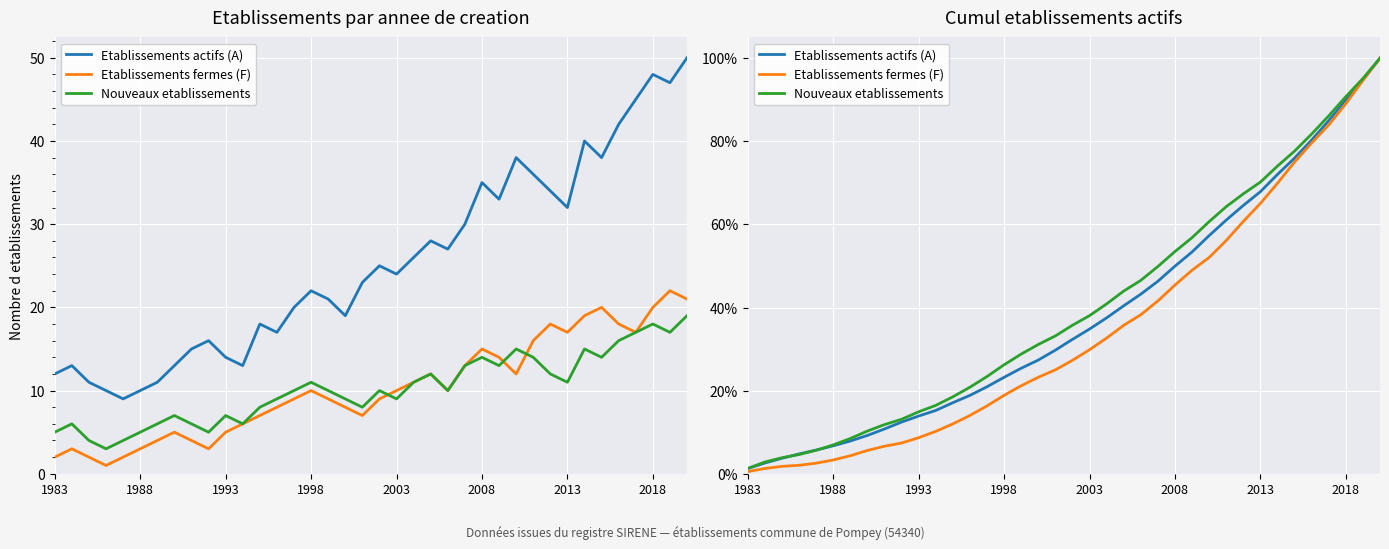

At how many categories does at least one series exceed 0?

38